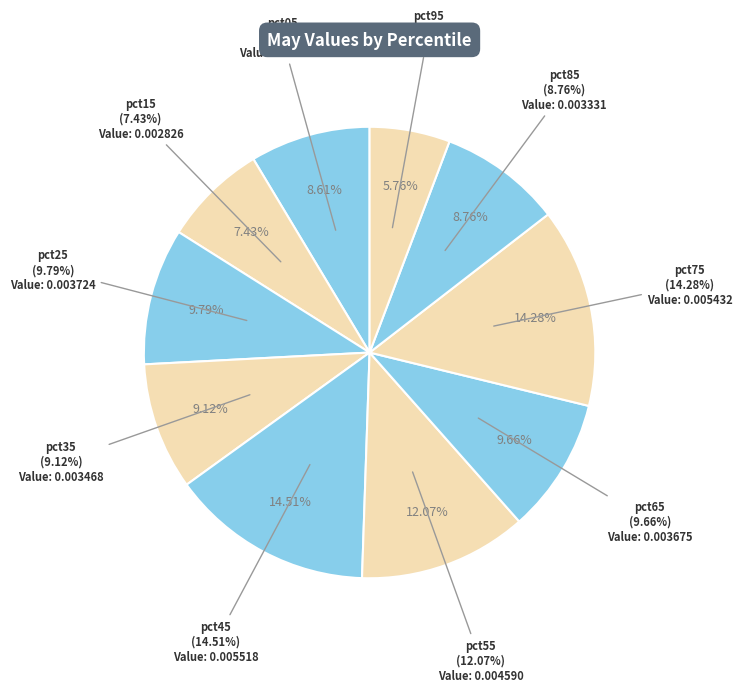

How many slices are in this pie chart?

10